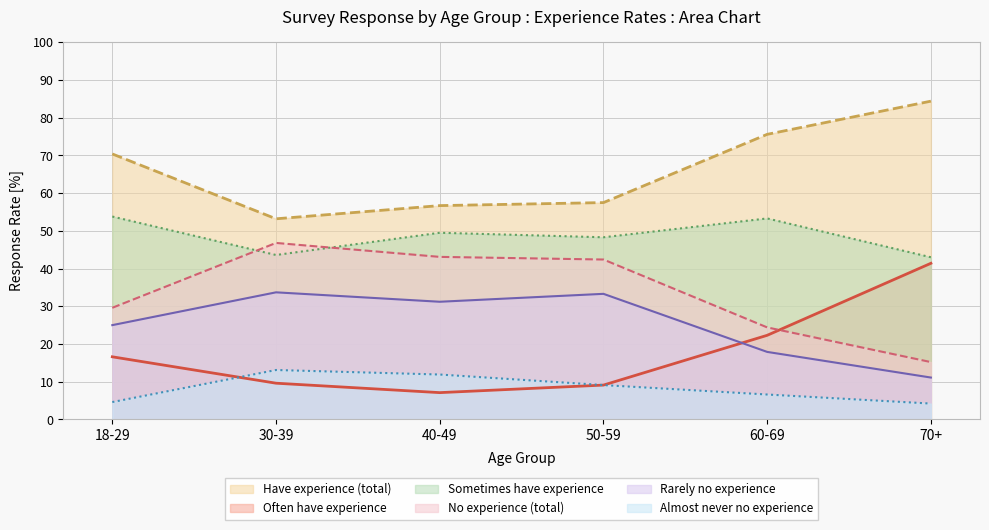

Is the value of Rarely no experience at 40-49 greater than the value of Almost never no experience at 30-39?

Yes